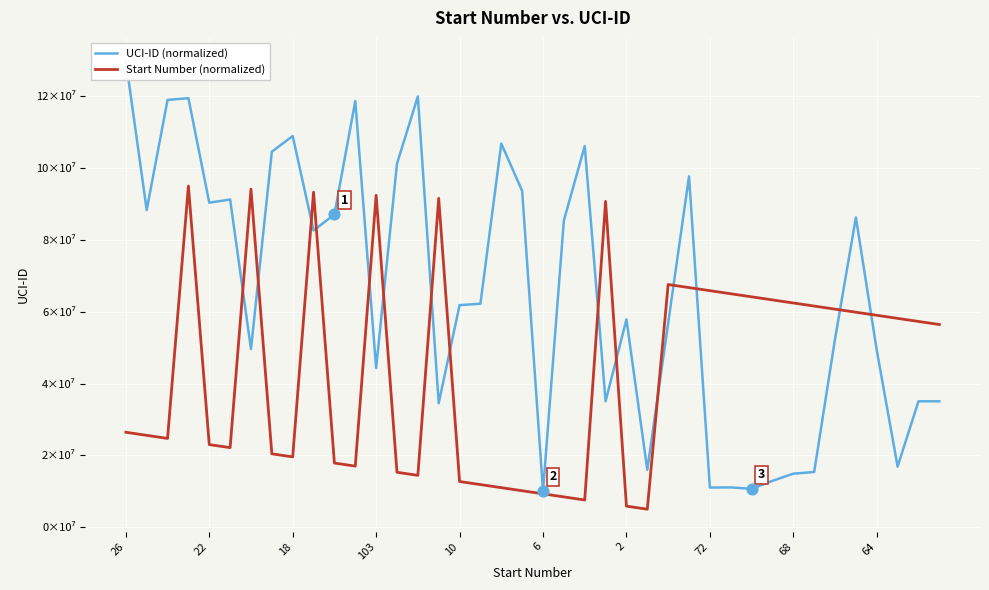

Which series has the widest spread of Y values?

UCI-ID (normalized)